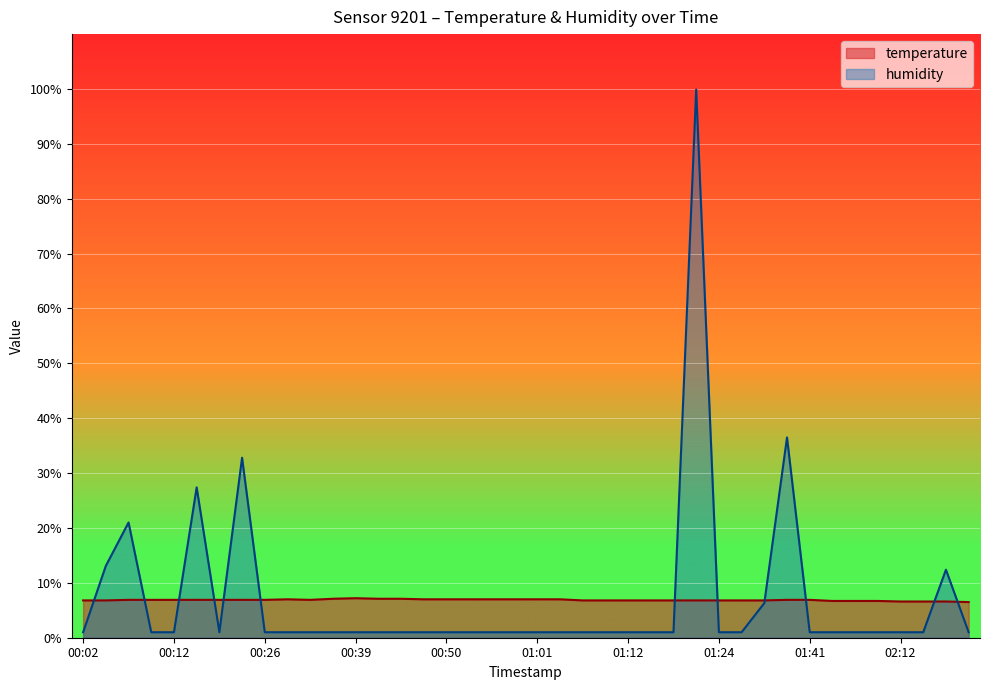

How many data points in humidity are above 1?

8